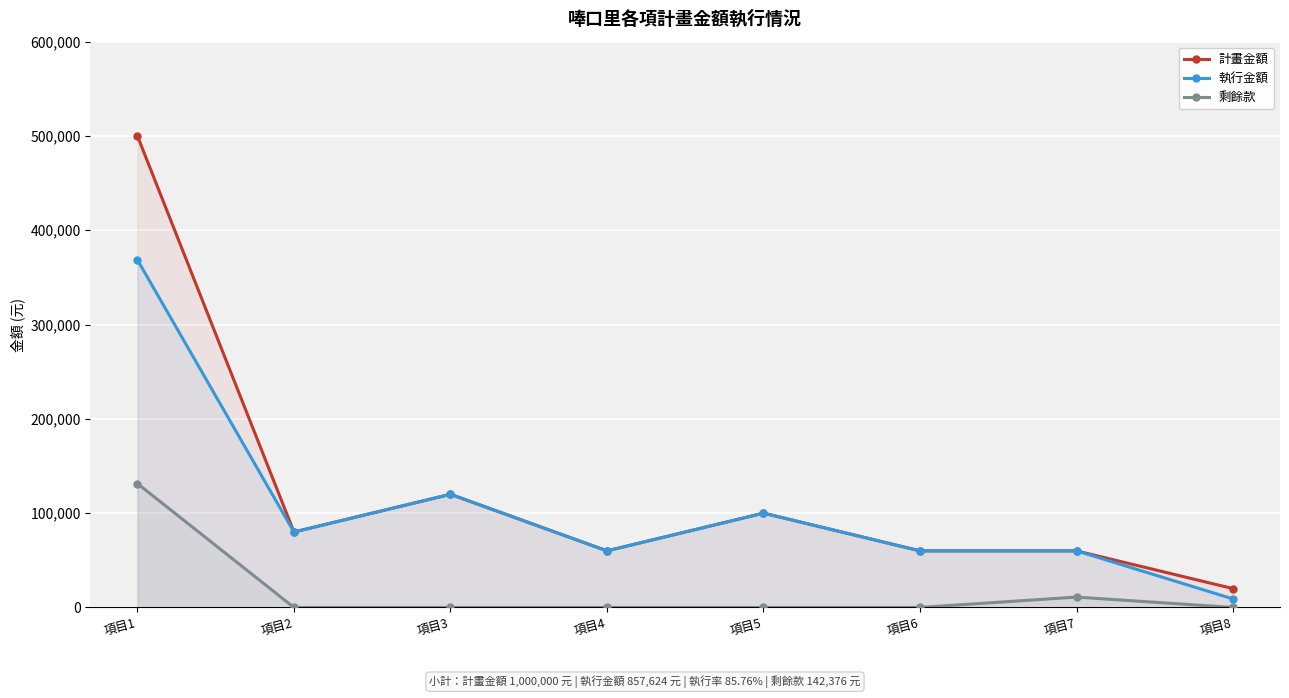

List the series in order of their peak value, lowest first.

剩餘款, 執行金額, 計畫金額